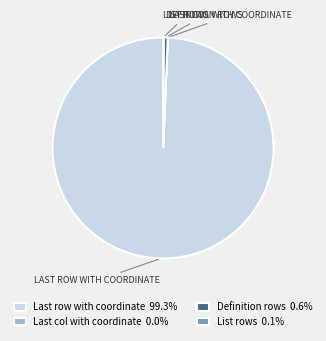

What is the majority slice?

Last row with coordinate